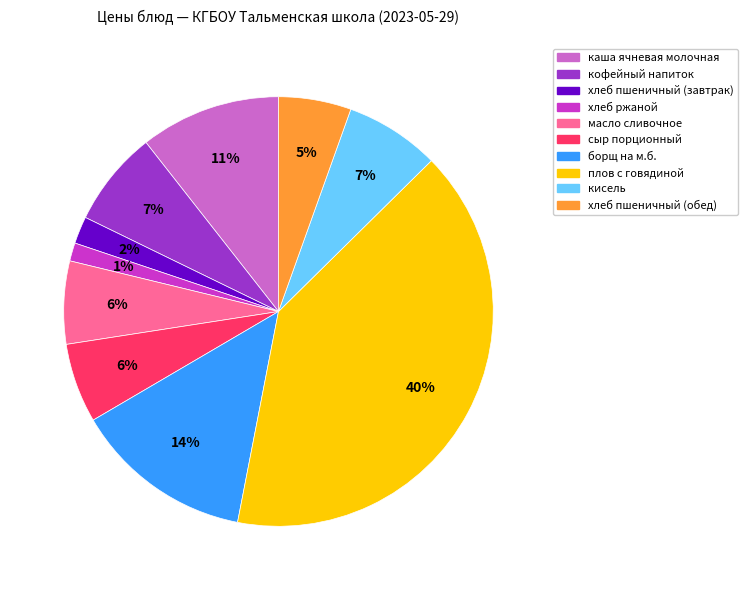

Between плов с говядиной and кофейный напиток, which is larger?

плов с говядиной